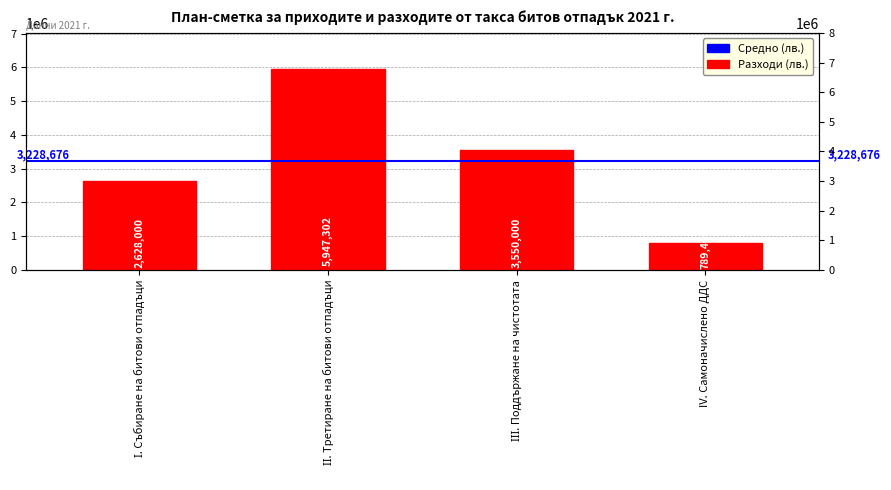

What position from the left is IV. Самоначислено ДДС?

4